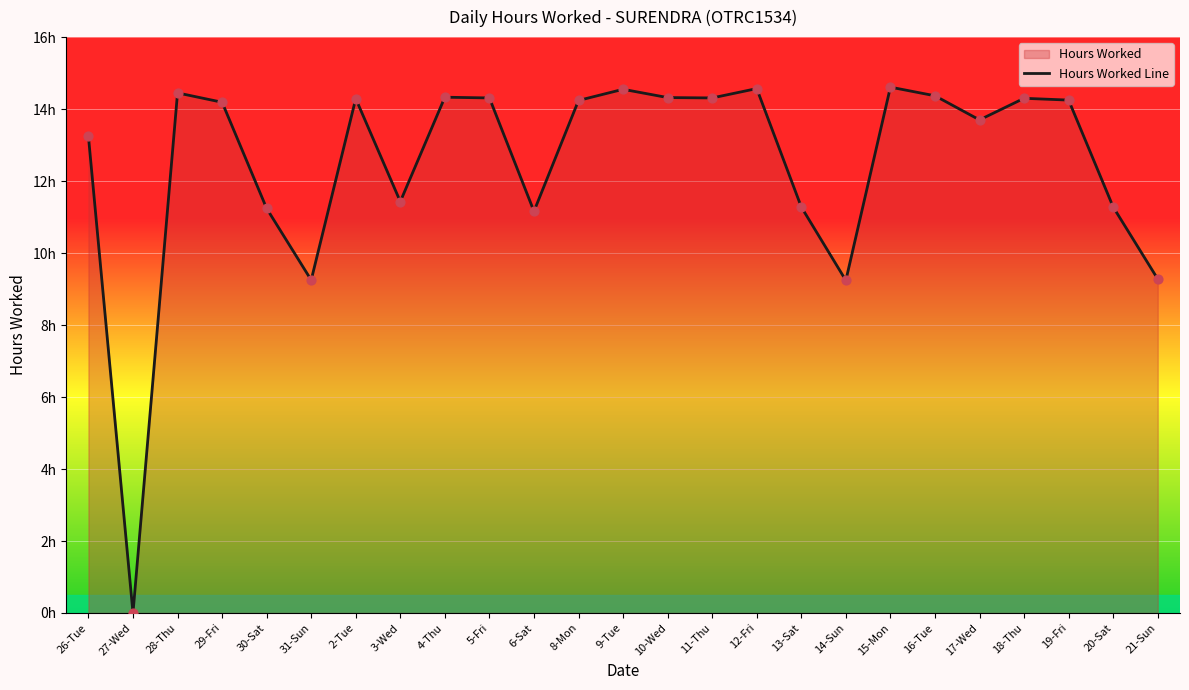

What is the ratio of the value at 30-Sat to the value at 21-Sun?

1.2